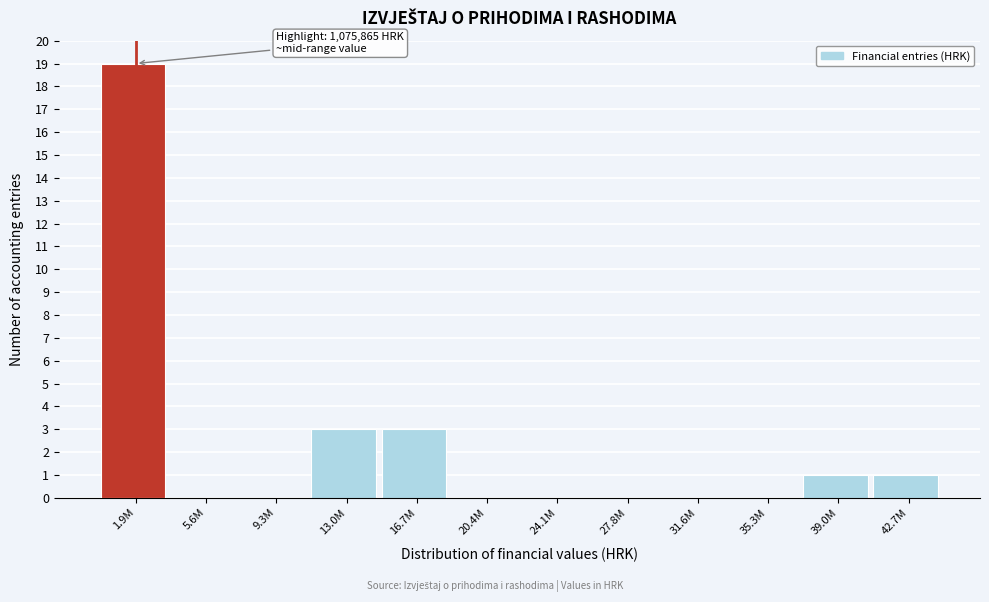

Reading left to right, transcribe all the data shown in this chart.

1.9M=19	5.6M=0	9.3M=0	13.0M=3	16.7M=3	20.4M=0	24.1M=0	27.8M=0	31.6M=0	35.3M=0	39.0M=1	42.7M=1